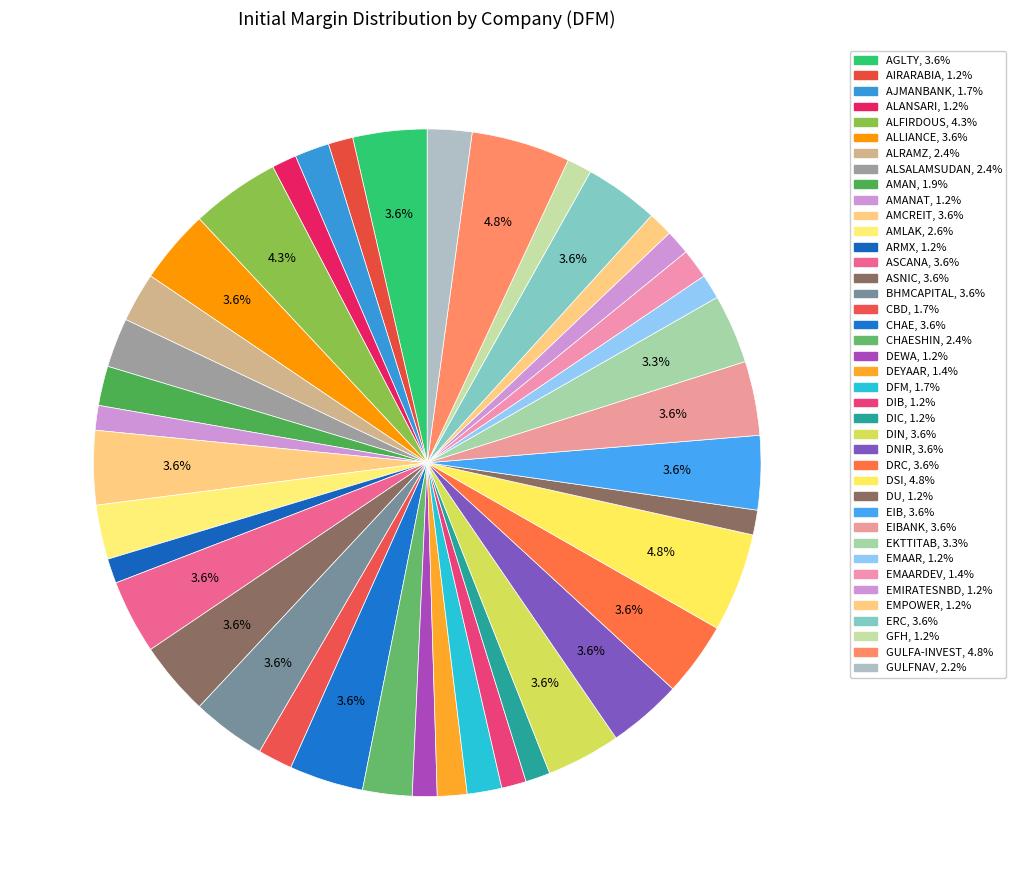

Count the number of slices in the pie.

40